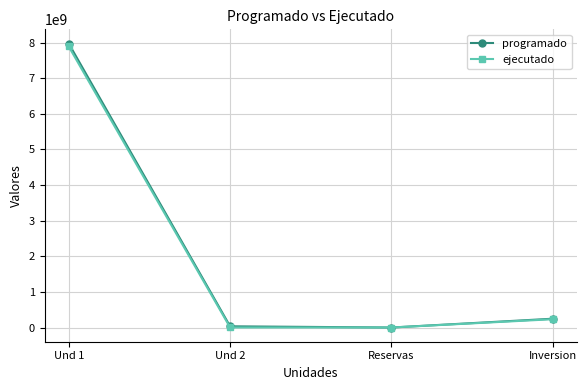

How many distinct data groups are displayed?

2